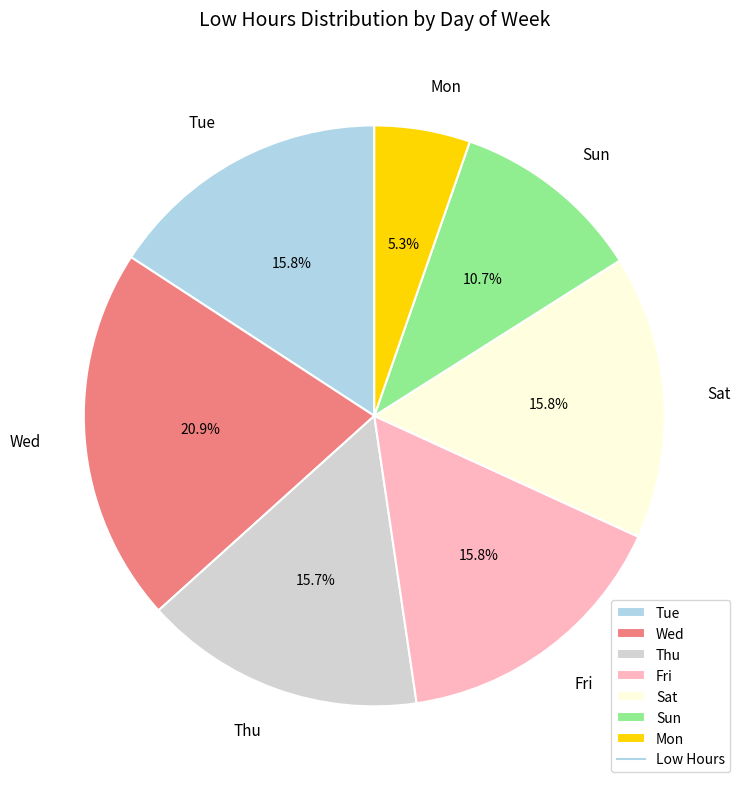

Is there a majority slice in this chart?

No